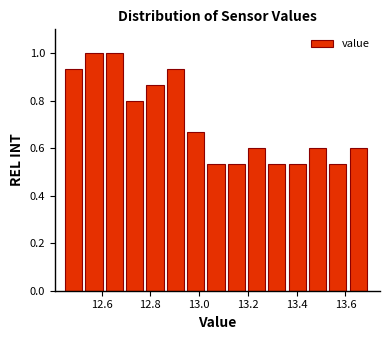

Reading left to right, transcribe this chart: for each bar, give the range it covers on the x-axis and its height. Neither the bar edges nor the heights are printed on the chart, so give them approximately, as read against the axes.

12.46 to 12.54: 0.94
12.54 to 12.62: 1.00
12.62 to 12.70: 1.00
12.70 to 12.78: 0.80
12.78 to 12.86: 0.86
12.86 to 12.96: 0.94
12.96 to 13.04: 0.66
13.04 to 13.12: 0.54
13.12 to 13.20: 0.54
13.20 to 13.28: 0.60
13.28 to 13.36: 0.54
13.36 to 13.46: 0.54
13.46 to 13.54: 0.60
13.54 to 13.62: 0.54
13.62 to 13.70: 0.60